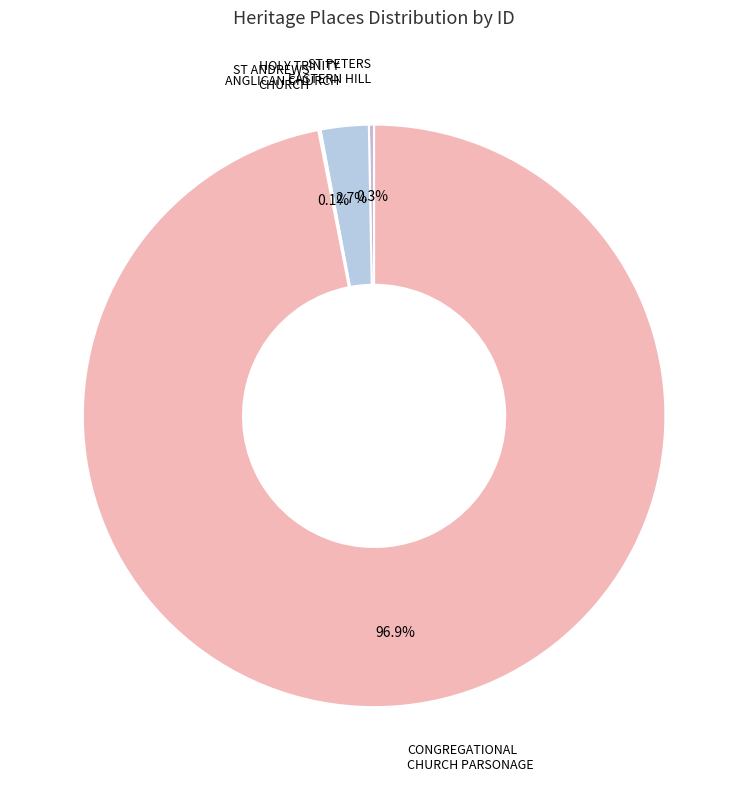

Between HOLY TRINITY ANGLICAN CHURCH and CONGREGATIONAL CHURCH PARSONAGE, which is larger?

CONGREGATIONAL CHURCH PARSONAGE